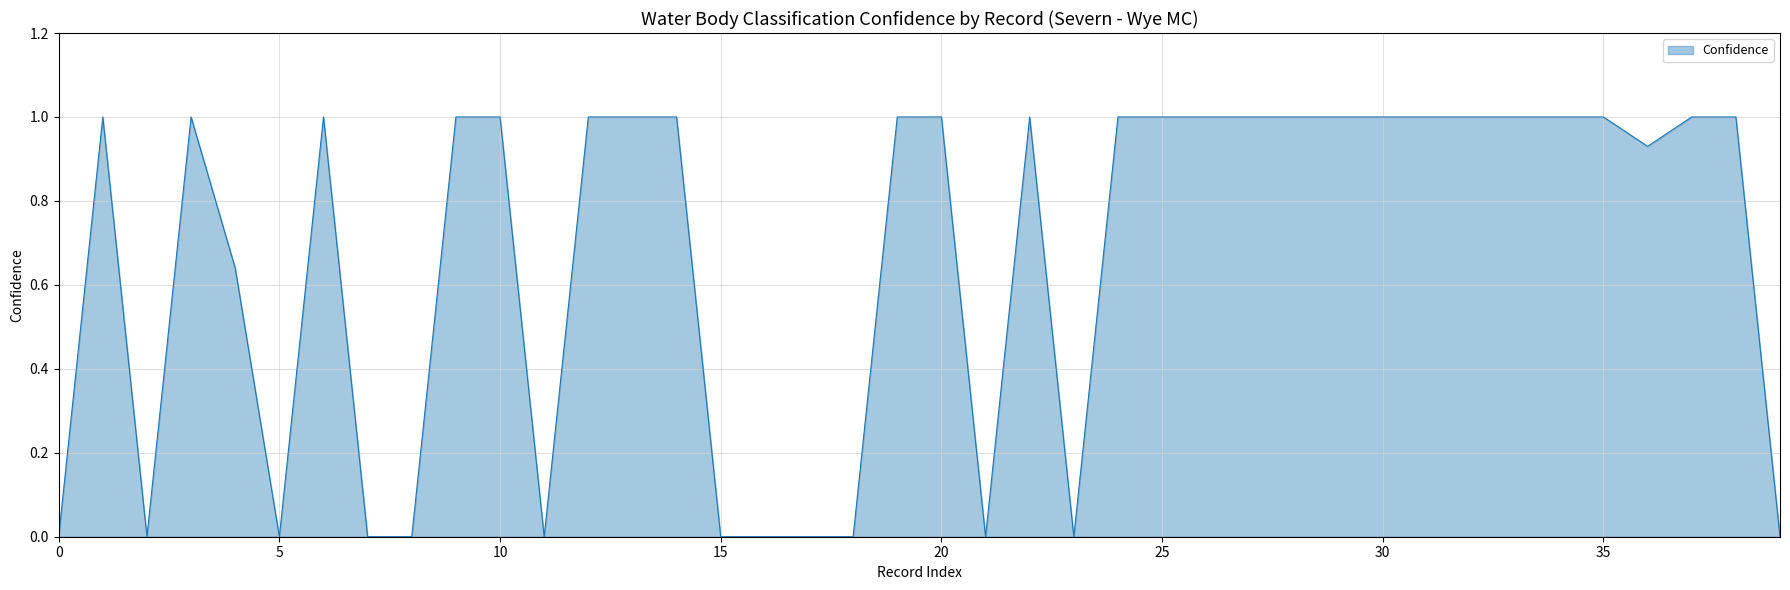

How many categories are shown in the chart?

40